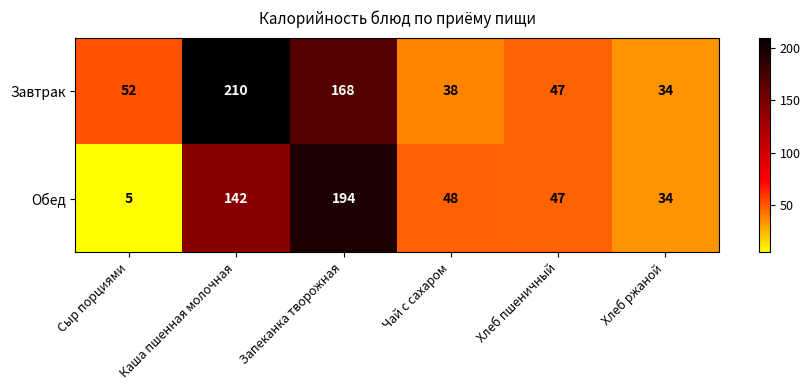

What is the maximum value shown in the chart?

210